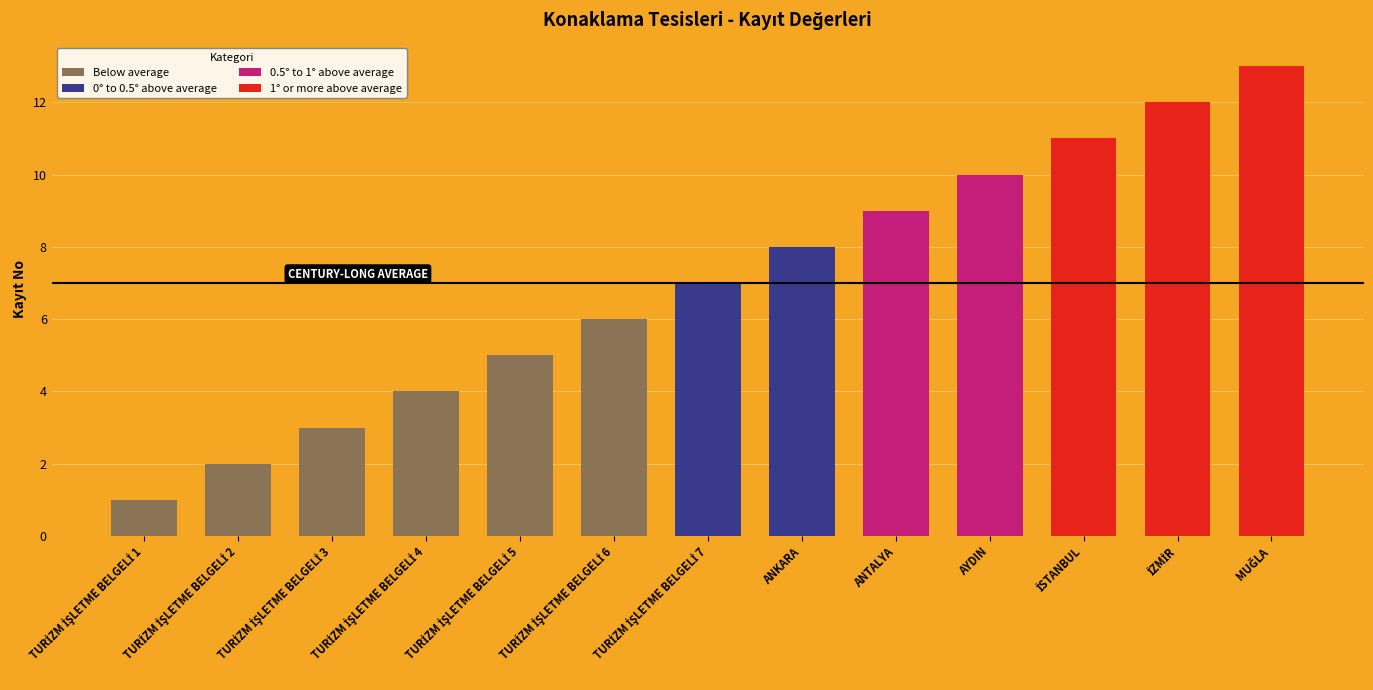

Reading right to left, transcribe all the data shown in this chart.

MUĞLA=13	İZMİR=12	İSTANBUL=11	AYDIN=10	ANTALYA=9	ANKARA=8	TURİZM İŞLETME BELGELİ 7=7	TURİZM İŞLETME BELGELİ 6=6	TURİZM İŞLETME BELGELİ 5=5	TURİZM İŞLETME BELGELİ 4=4	TURİZM İŞLETME BELGELİ 3=3	TURİZM İŞLETME BELGELİ 2=2	TURİZM İŞLETME BELGELİ 1=1